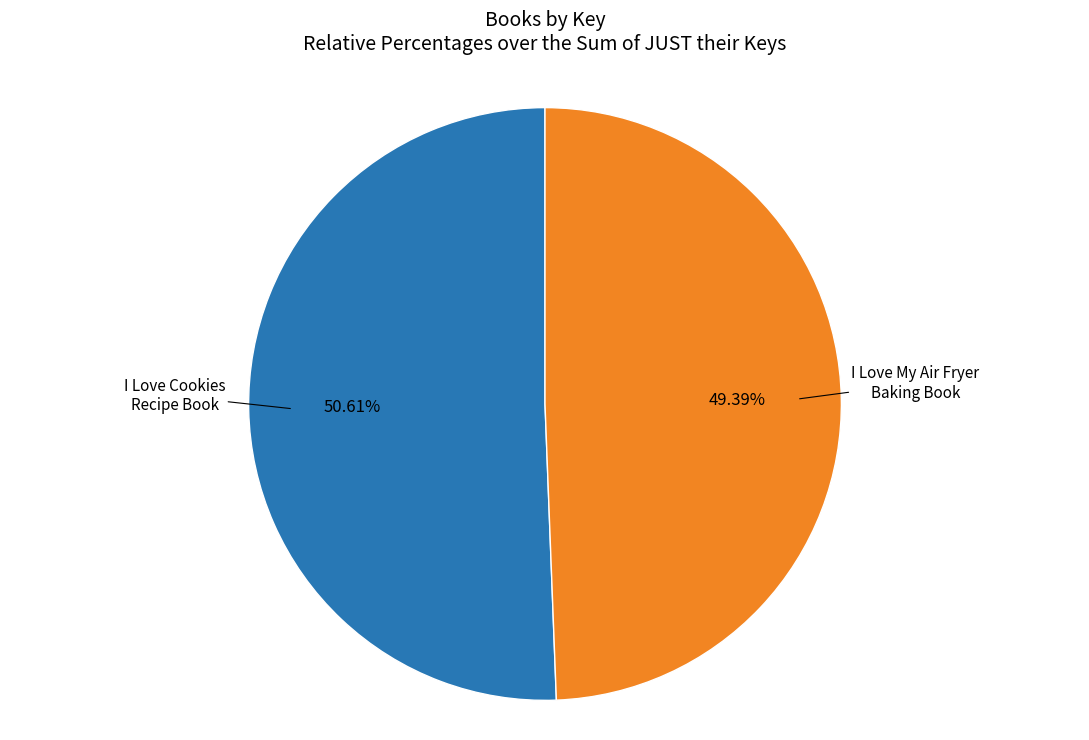

To the nearest percent, what is the average slice percentage?

50%